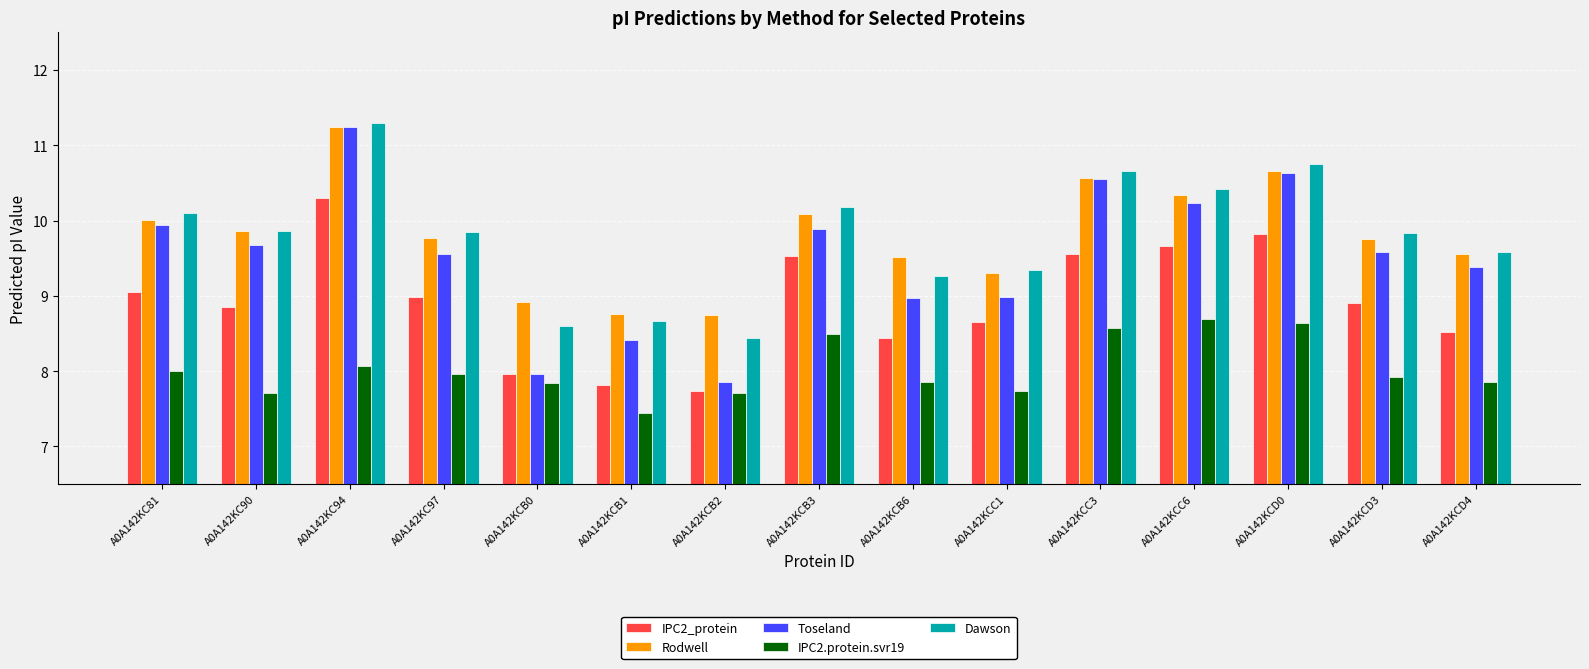

What is the difference between the Toseland values at A0A142KCD0 and A0A142KCC6?

0.4